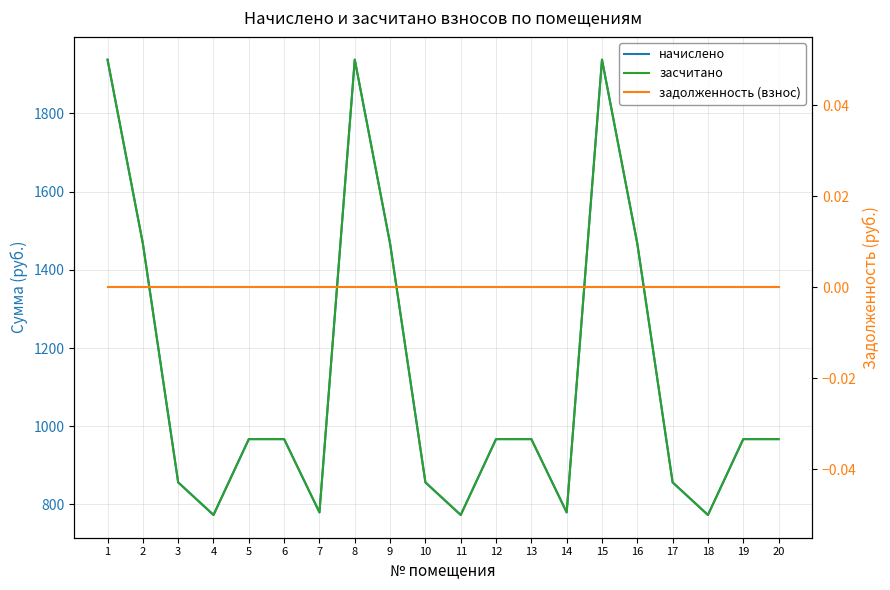

List the series in order of their peak value, lowest first.

задолженность (взнос), начислено, засчитано